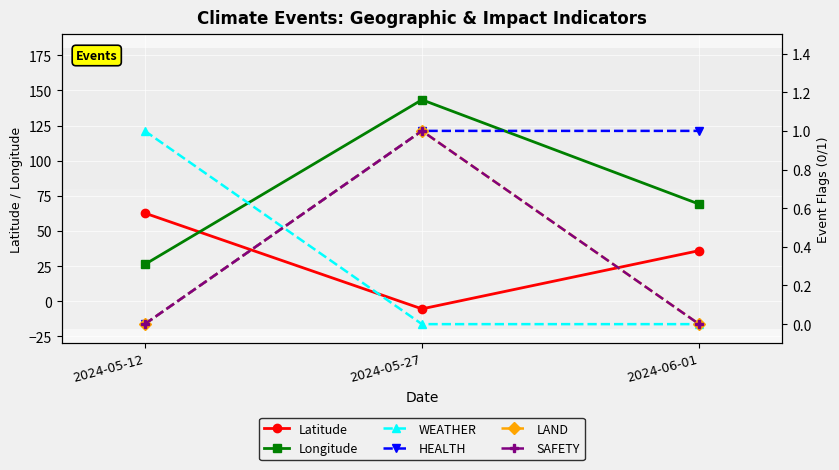

What is the label of the 3rd point from the right?

2024-05-12